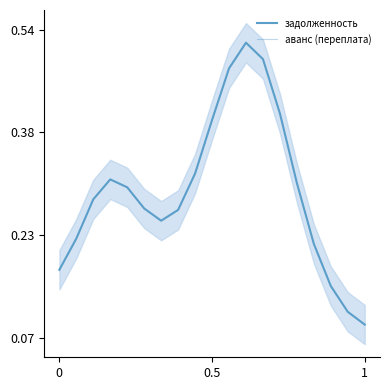

True or false: аванс (переплата) and задолженность intersect in this chart.

False